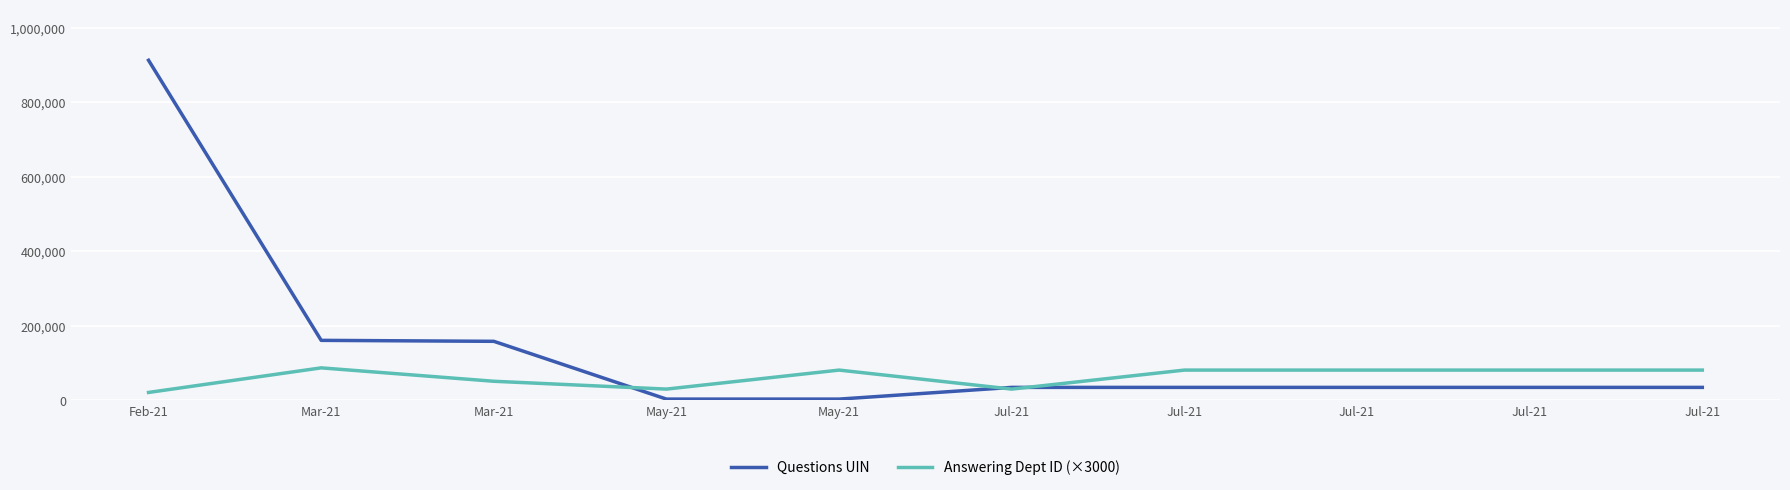

How many lines are shown in the chart?

2